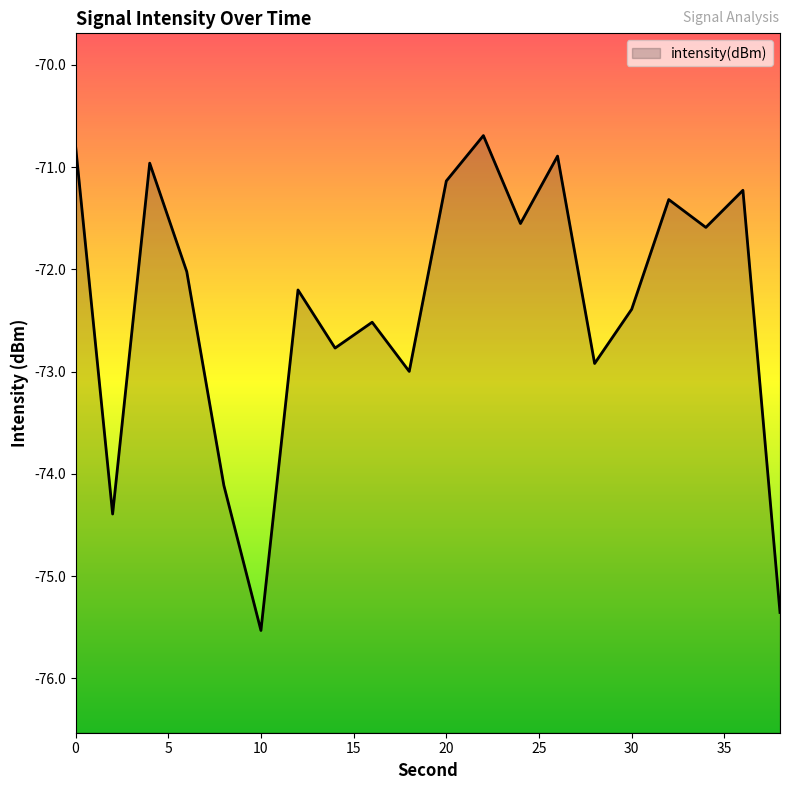

The value at 2 is -107.6. True or false?

False